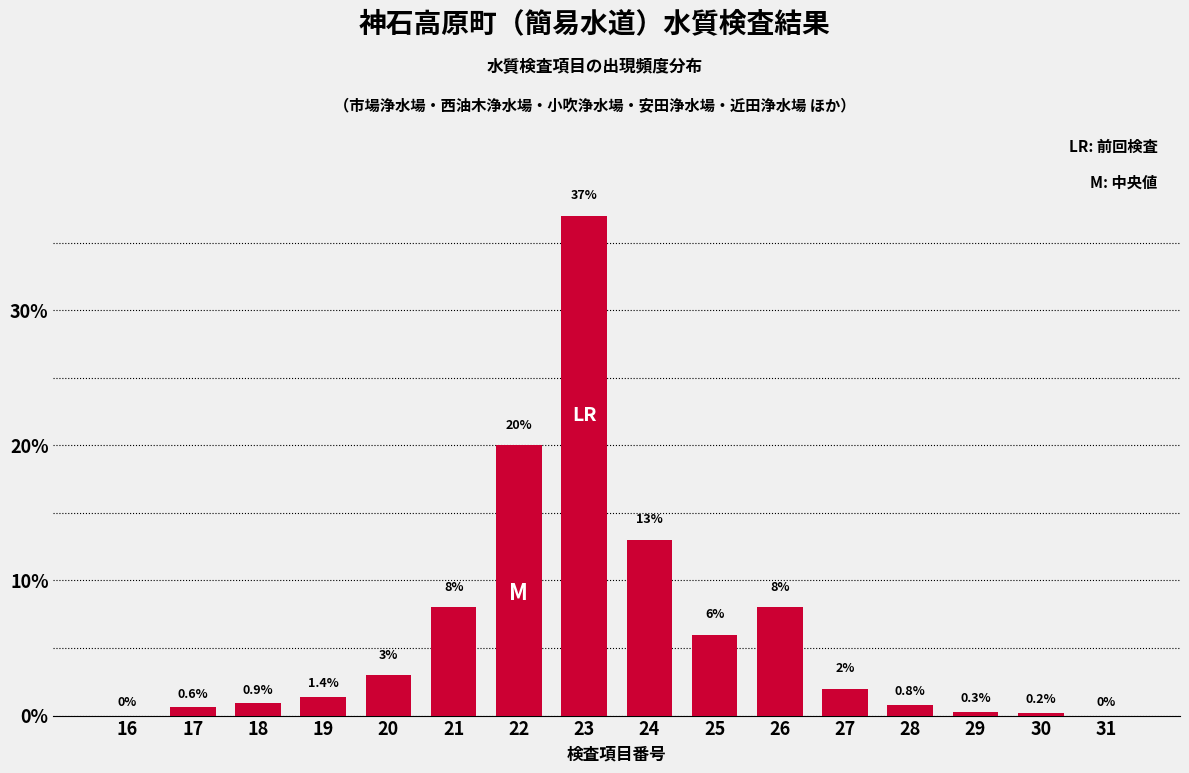

Reading left to right, transcribe all the data shown in this chart.

16=0.0	17=0.6	18=0.9	19=1.4	20=3.0	21=8.0	22=20.0	23=37.0	24=13.0	25=6.0	26=8.0	27=2.0	28=0.8	29=0.3	30=0.2	31=0.0